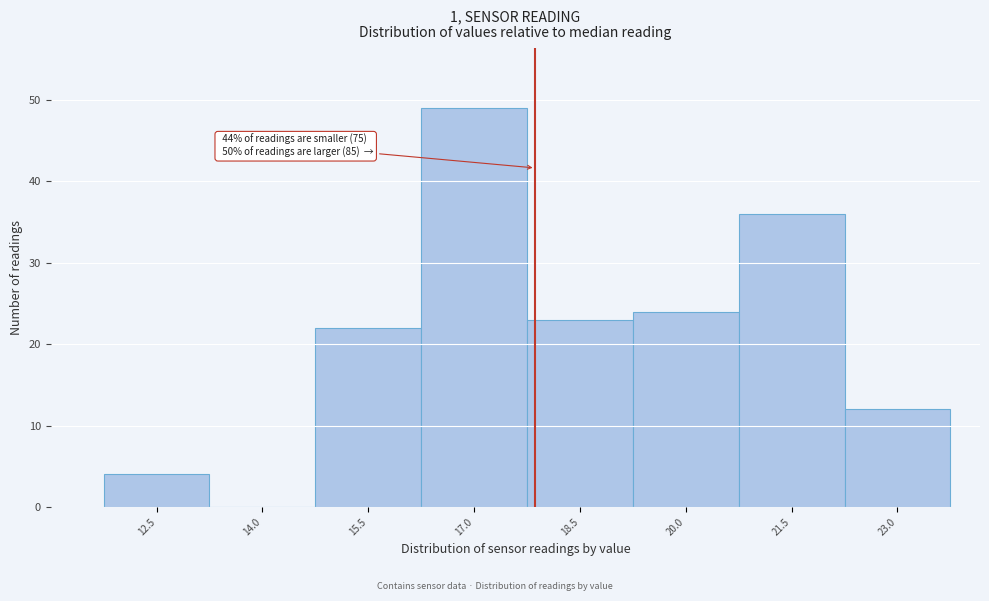

Reading right to left, extract all data points from this chart.

23.0=12	21.5=36	20.0=24	18.5=23	17.0=49	15.5=22	14.0=0	12.5=4